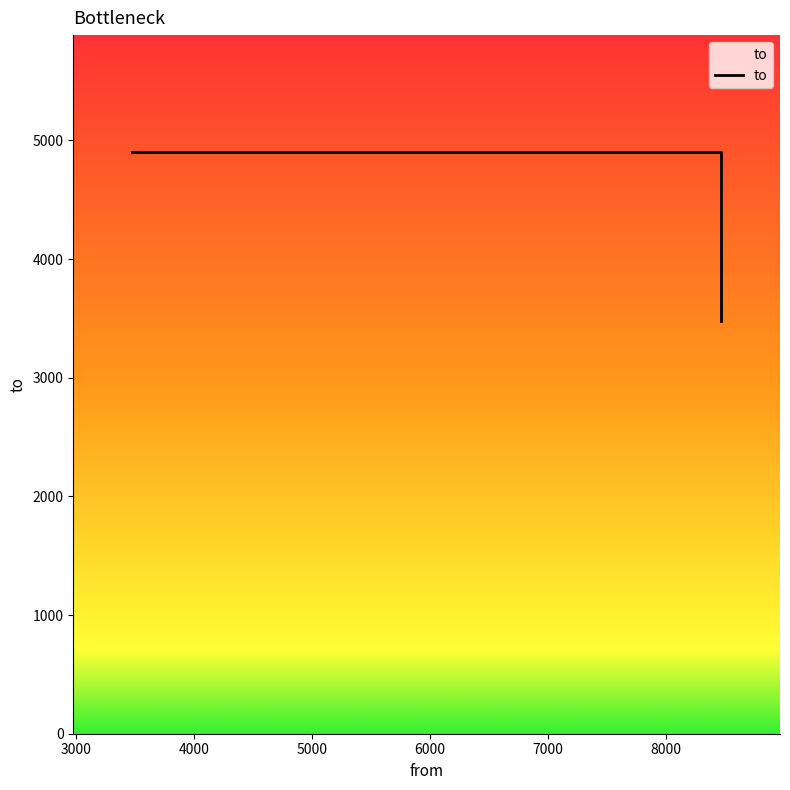

The chart shows a value of 1589 at 4000. True or false?

False